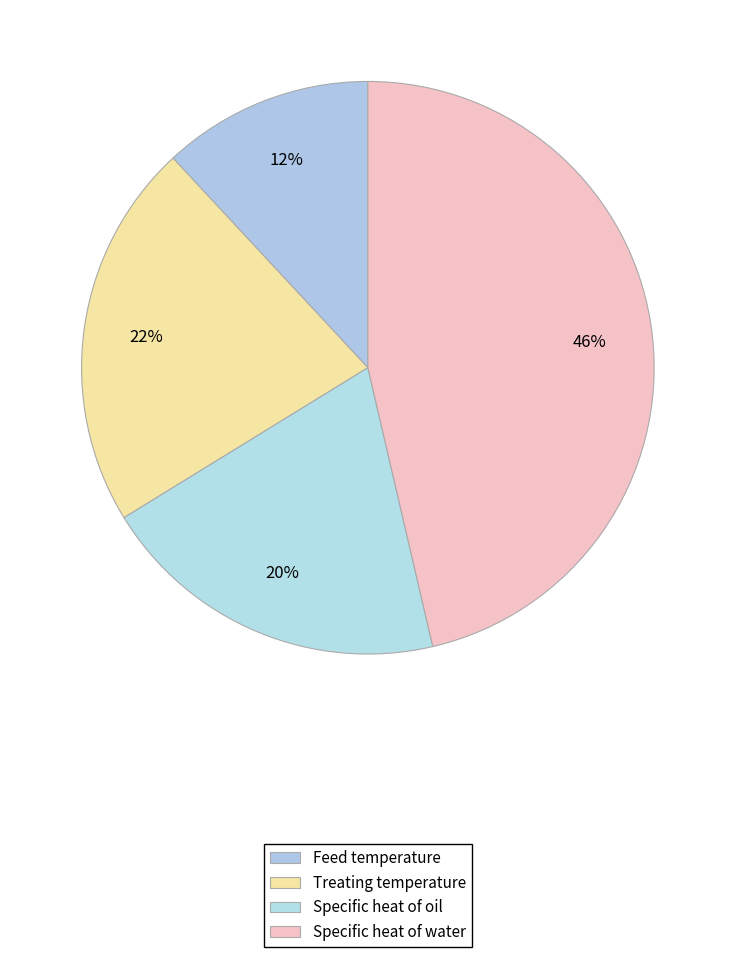

Is Specific heat of water the majority of the pie?

No